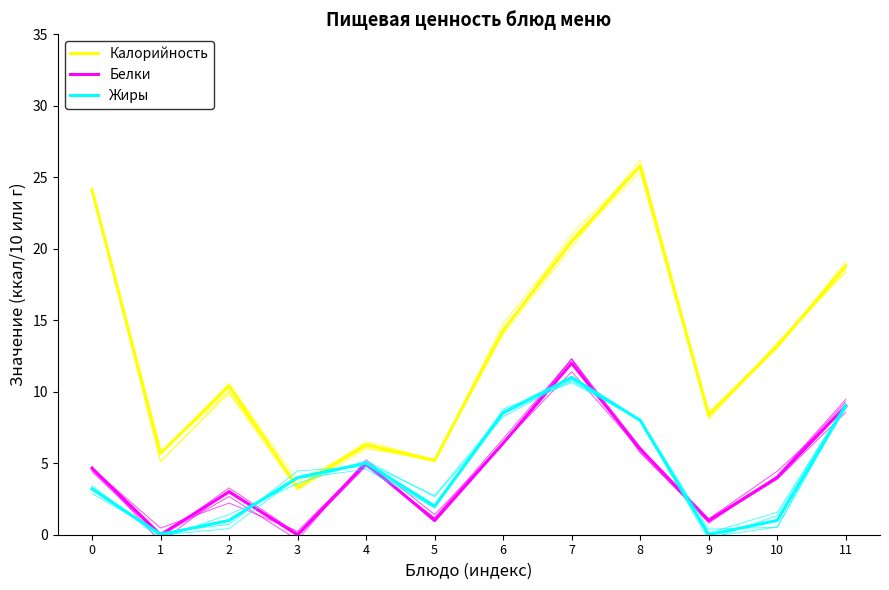

Which label corresponds to the largest value in the chart?

8